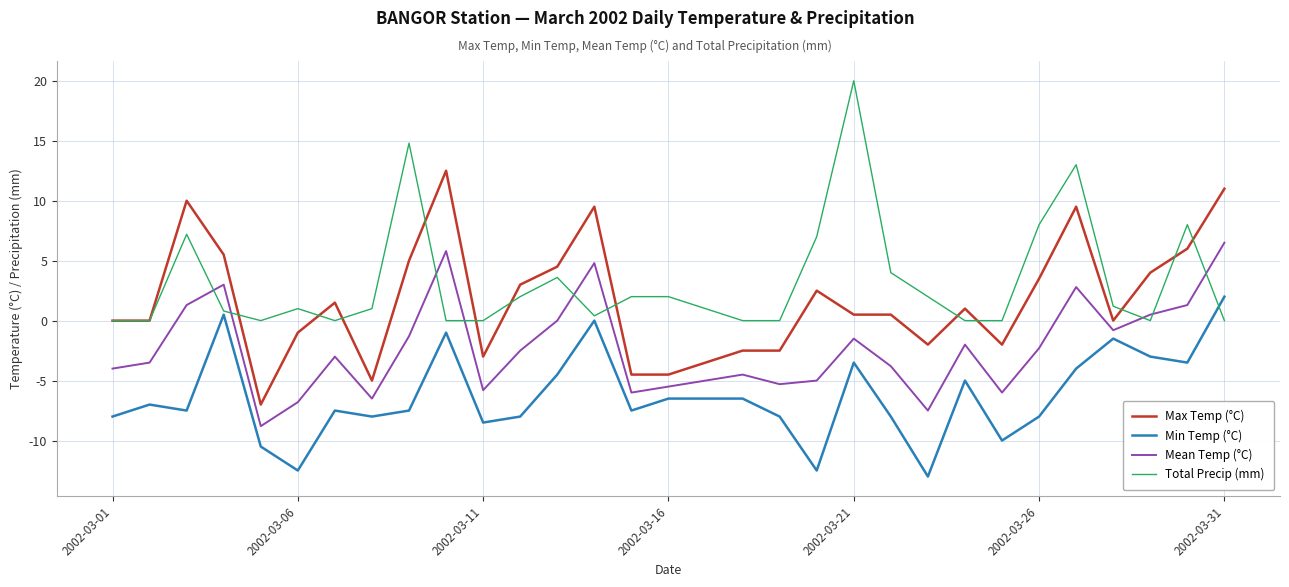

Which series has the largest total across all categories?

Total Precip (mm)